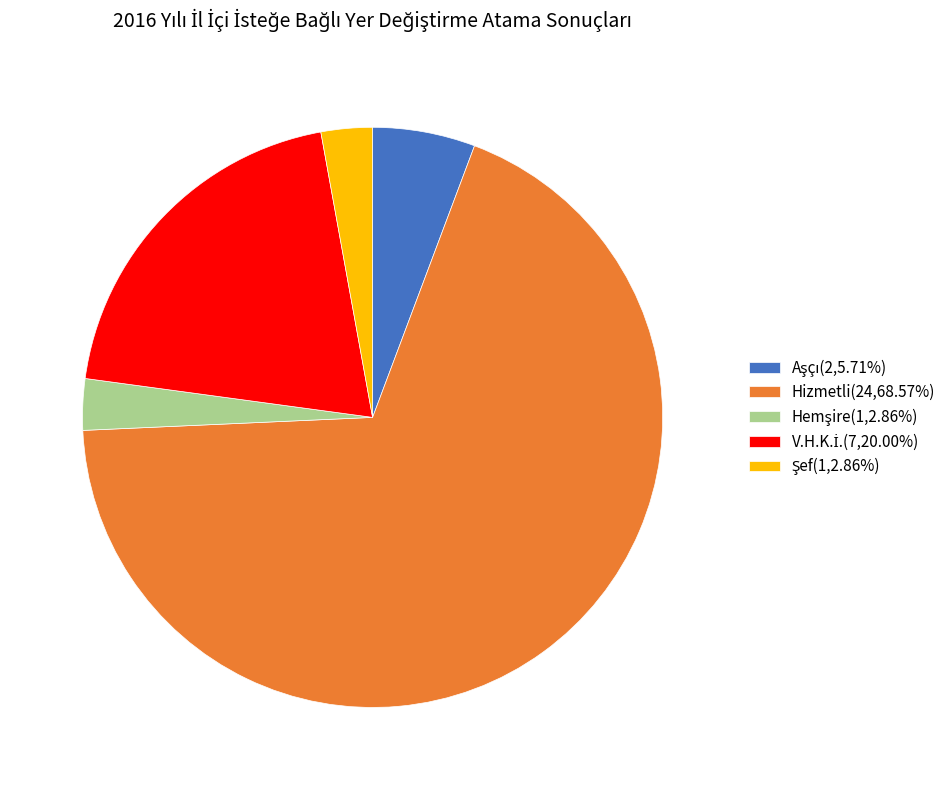

Is there a majority slice in this chart?

Yes